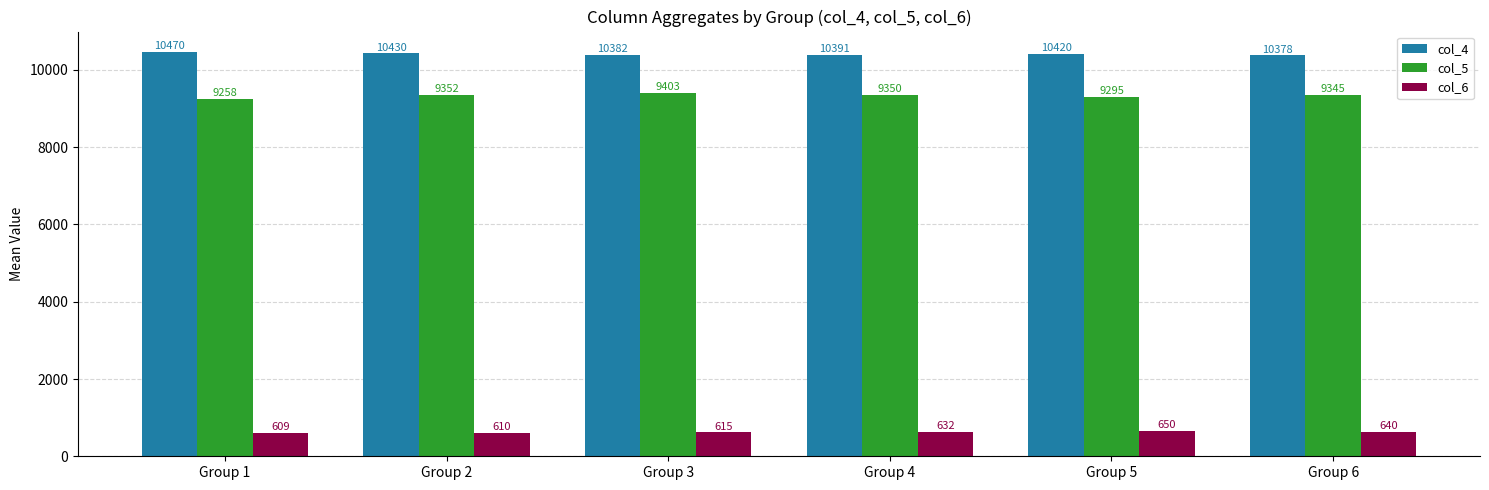

What is the approximate value of col_5 at Group 5?

9295.3